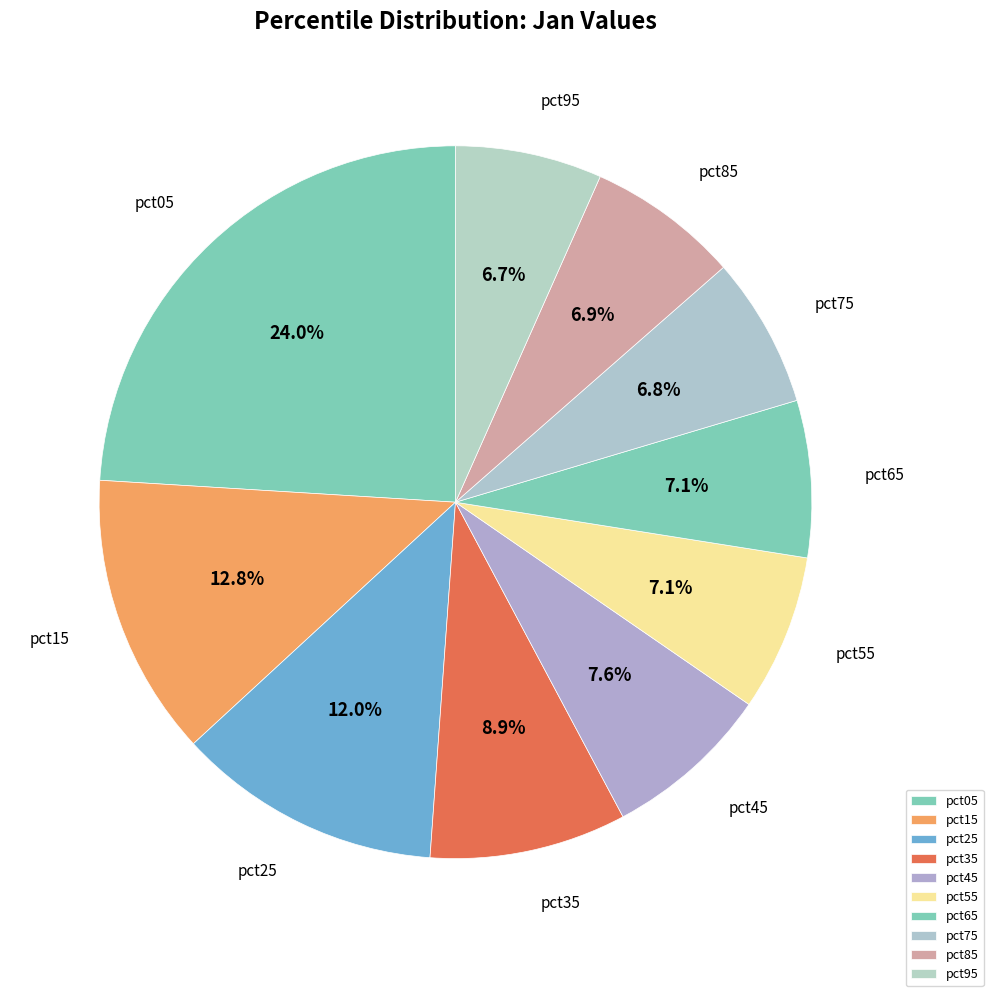

Which category has the biggest portion of the pie?

pct05